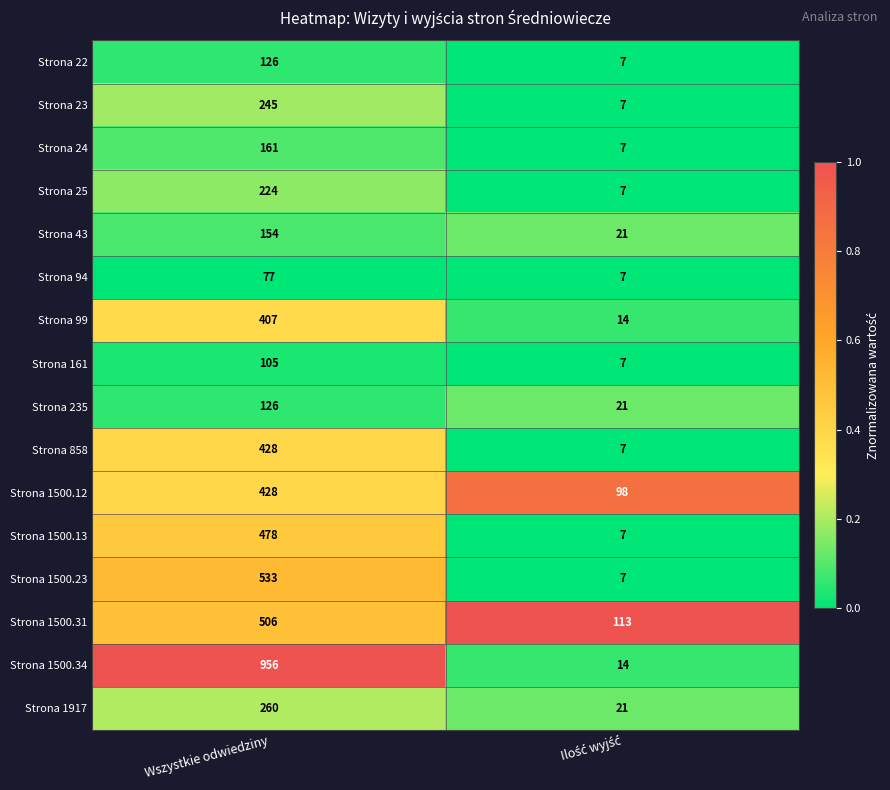

What is the maximum value shown in the chart?

956